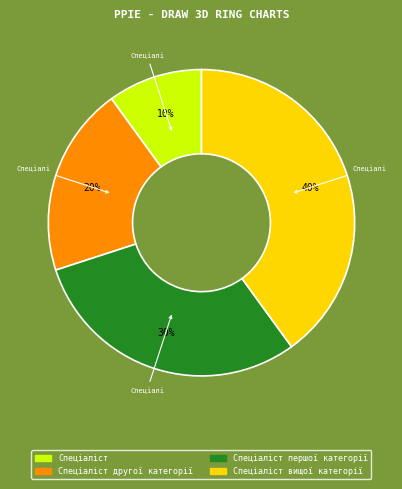

How many slices are in this pie chart?

4